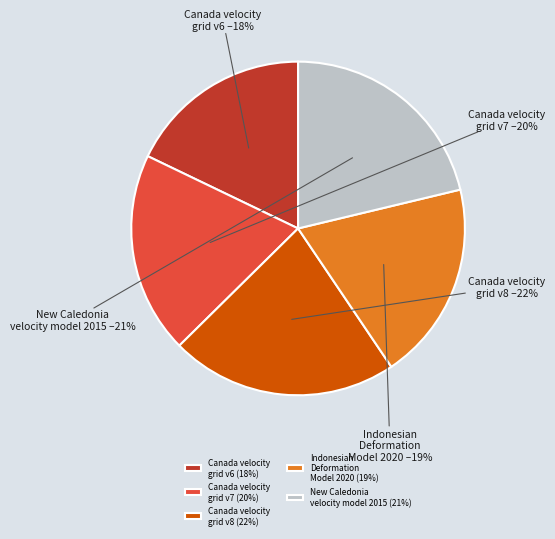

Is it true that Canada velocity grid v7 is 29% of the pie?

False